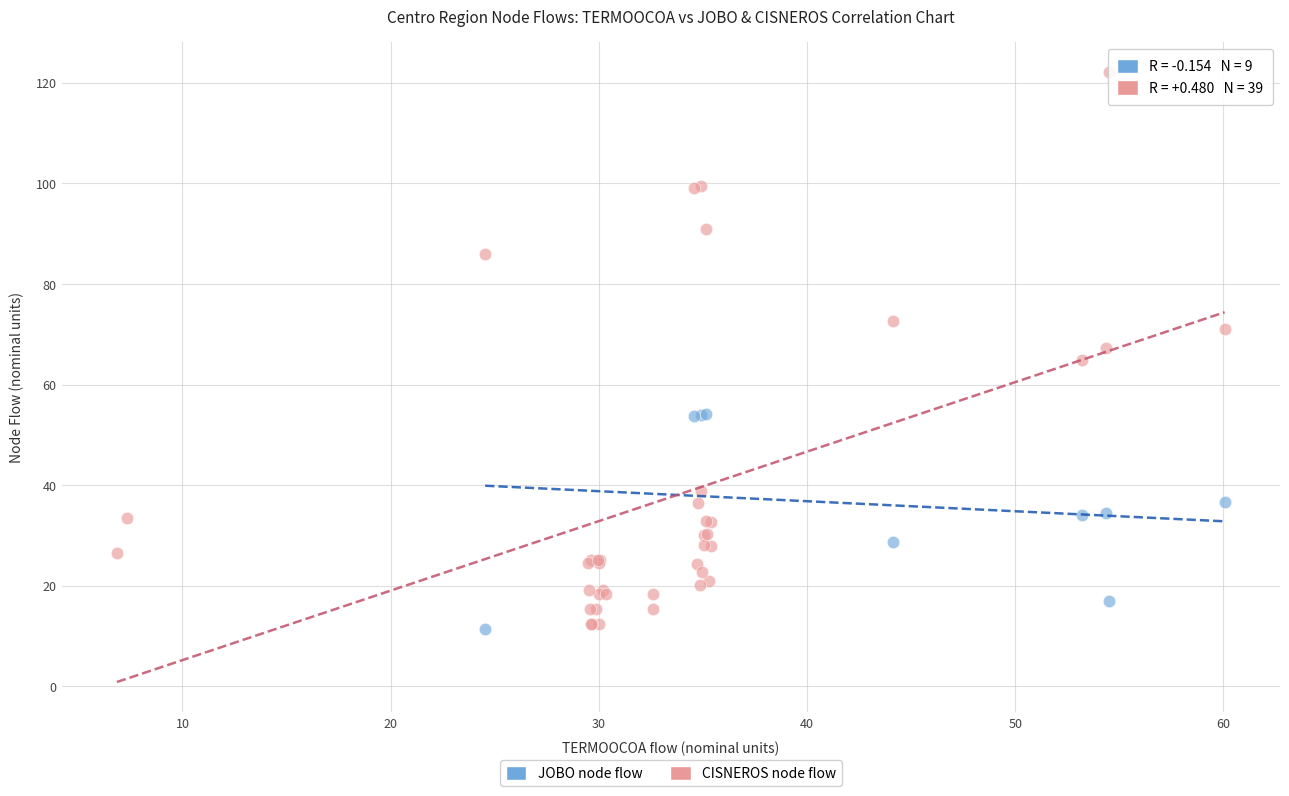

Which series has the widest spread of Y values?

CISNEROS node flow